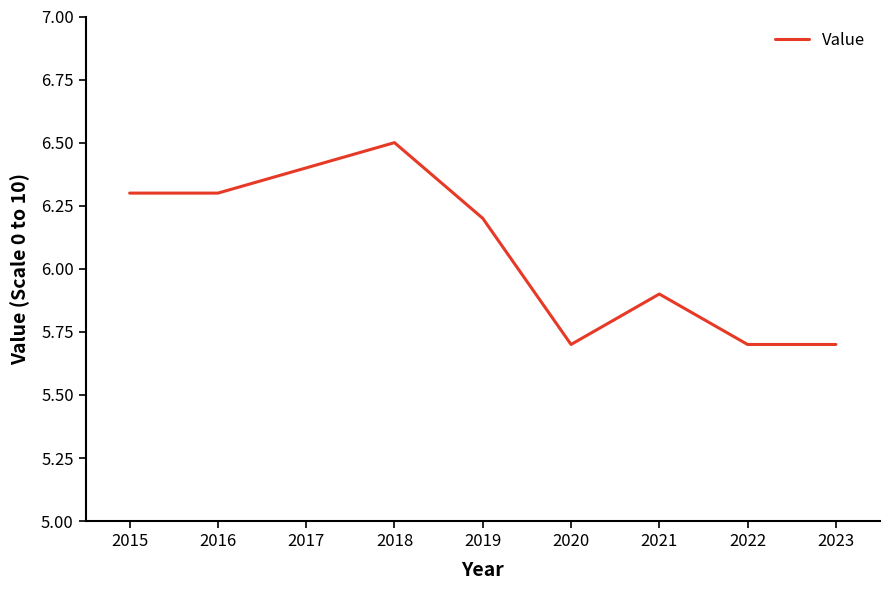

What is the smallest value displayed?

5.7